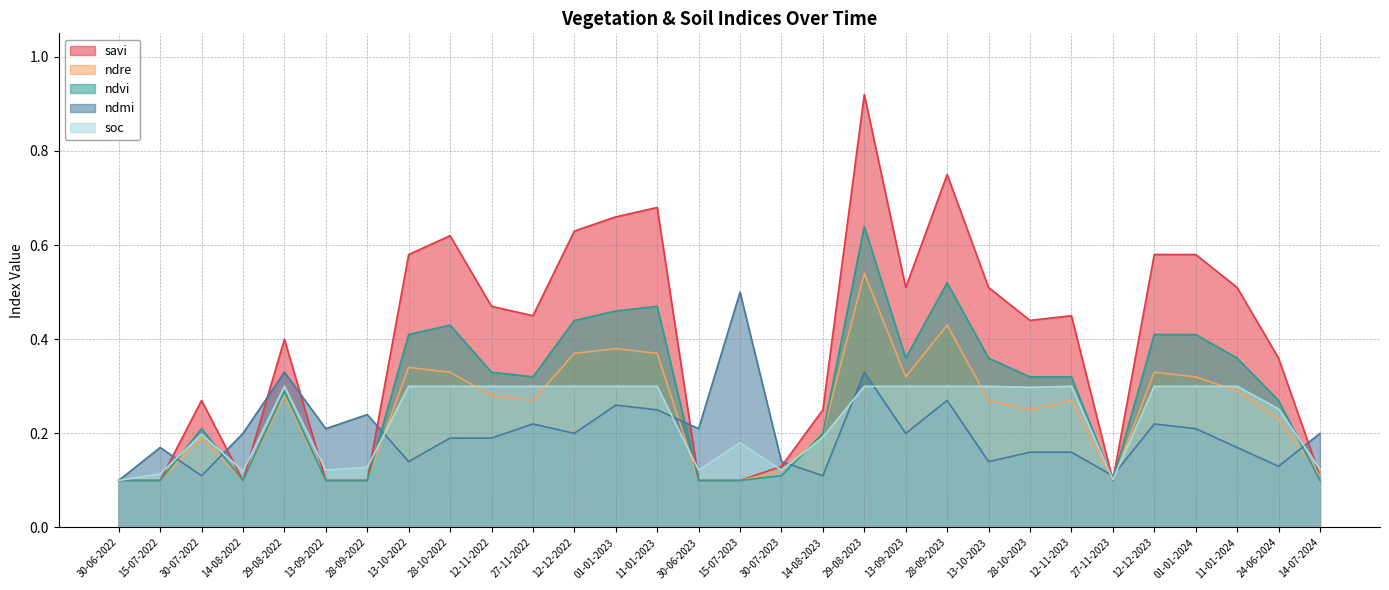

How many ndvi values are between 0 and 1?

30